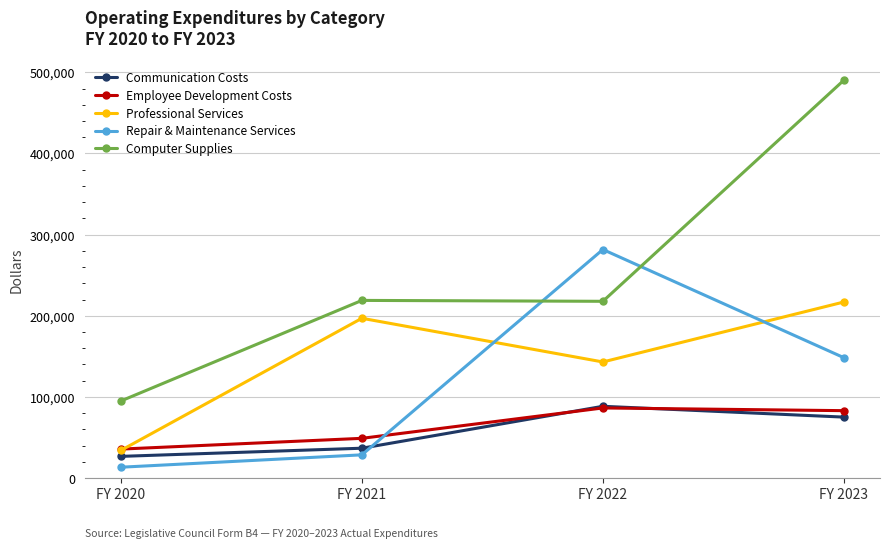

At which label is Professional Services closest to 125460?

FY 2022